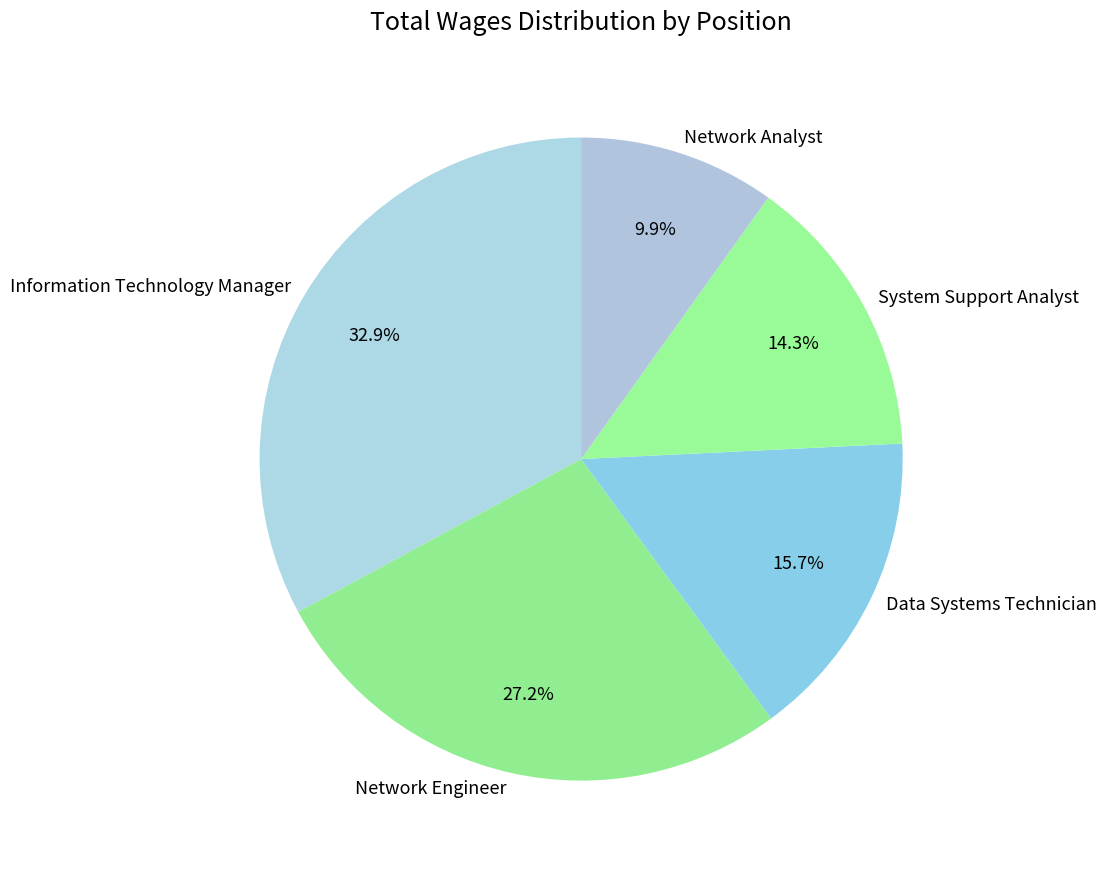

To the nearest percent, what portion does Network Analyst represent?

10%